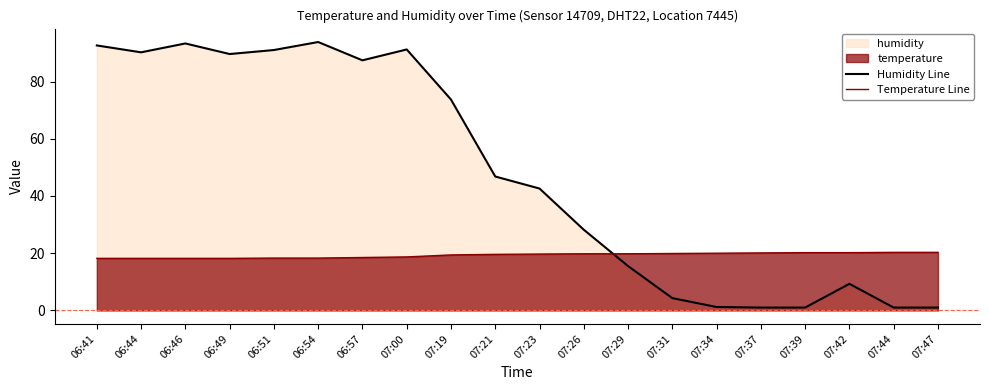

Does the chart have visible grid lines?

No